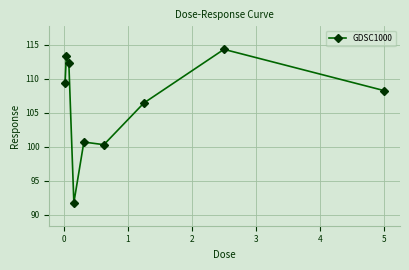

What is the value of the 6th point from the left?

100.3